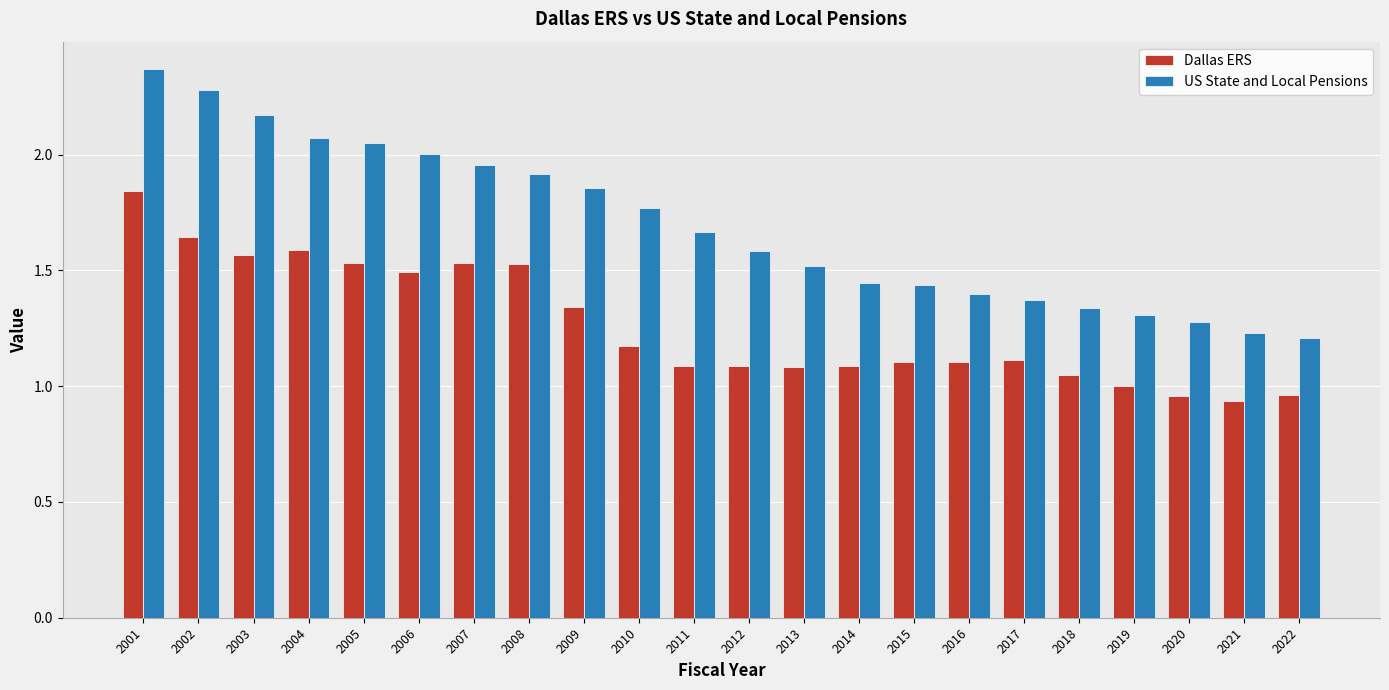

The value of US State and Local Pensions at 2007 is 2.0. True or false?

True